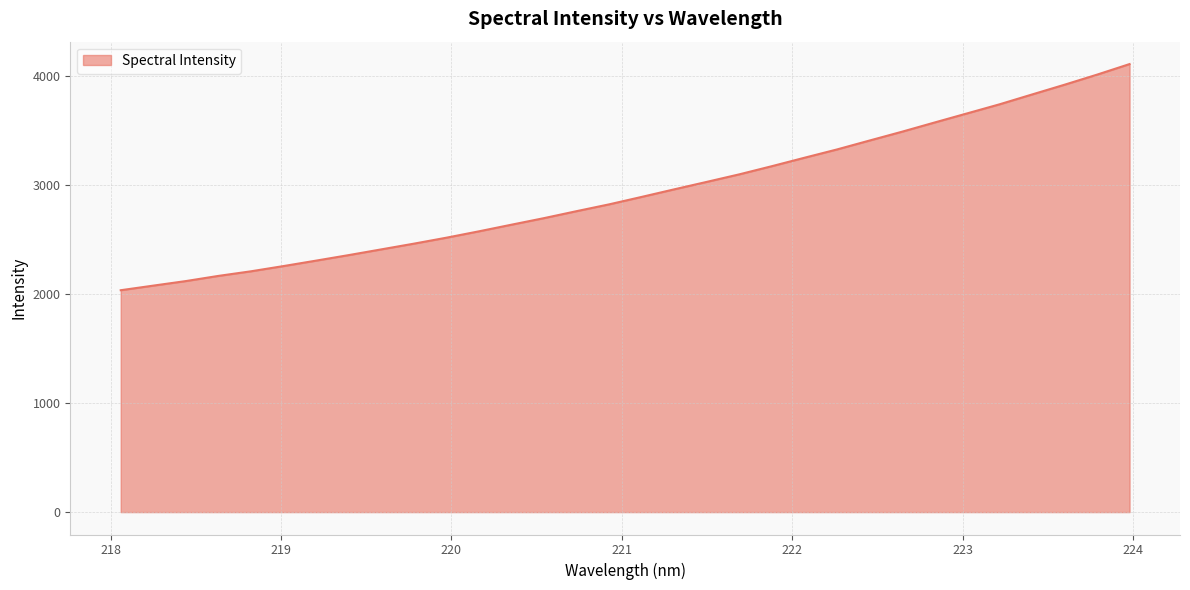

What is the average value?

2931.5